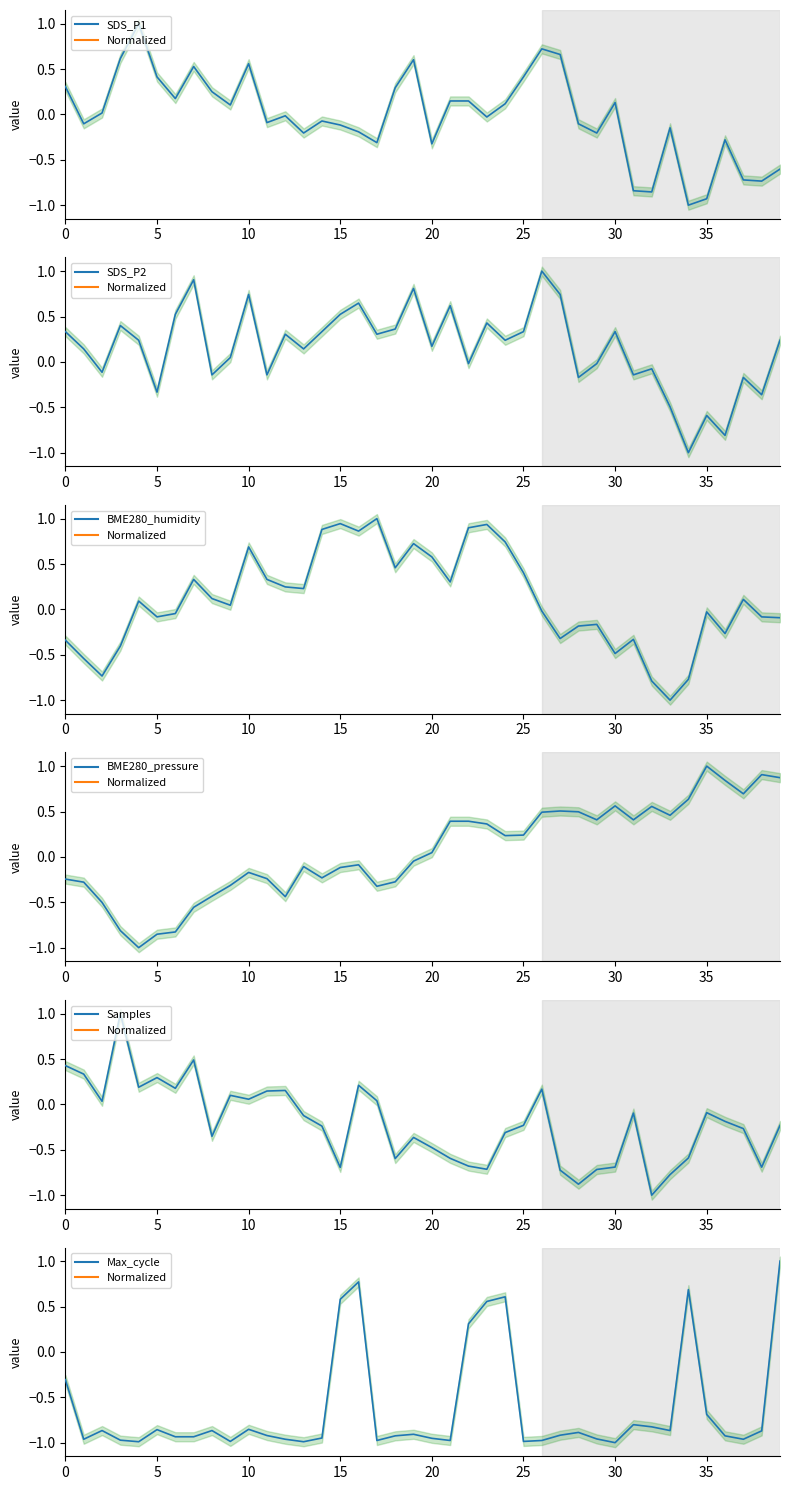

What is the value of the SDS_P1 point at the 33rd from the left?

-0.9